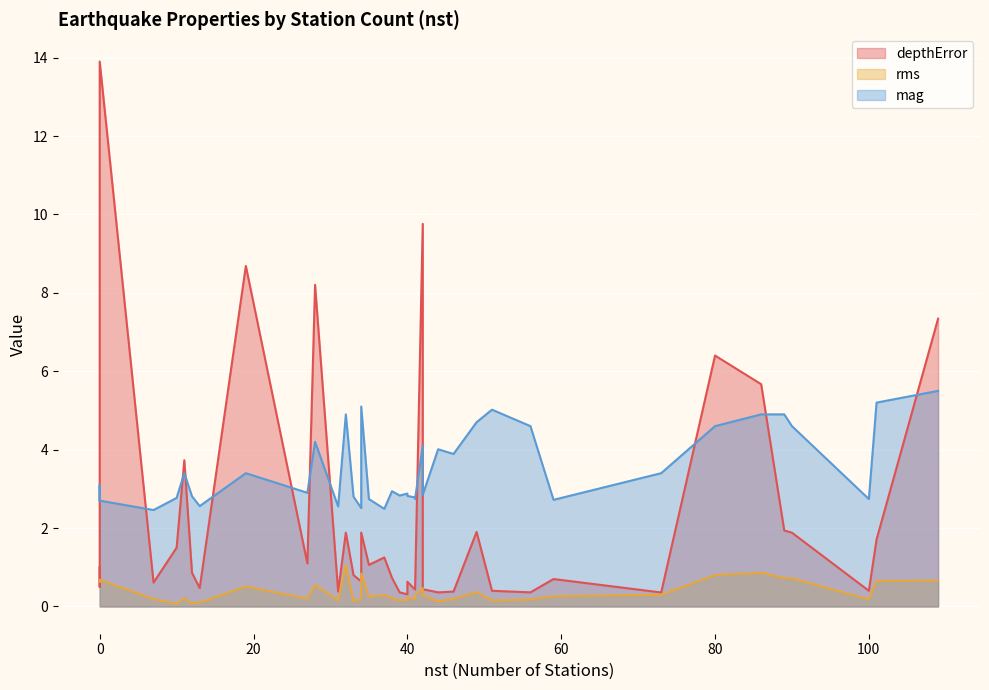

What is the difference between the second highest and second lowest values in the rms series?

0.8